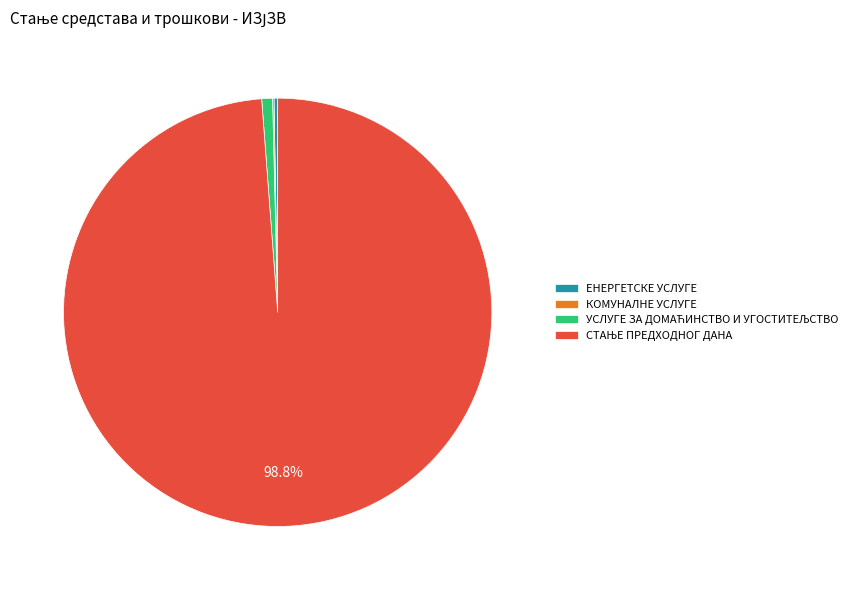

Is there any slice that represents more than half of the pie?

Yes